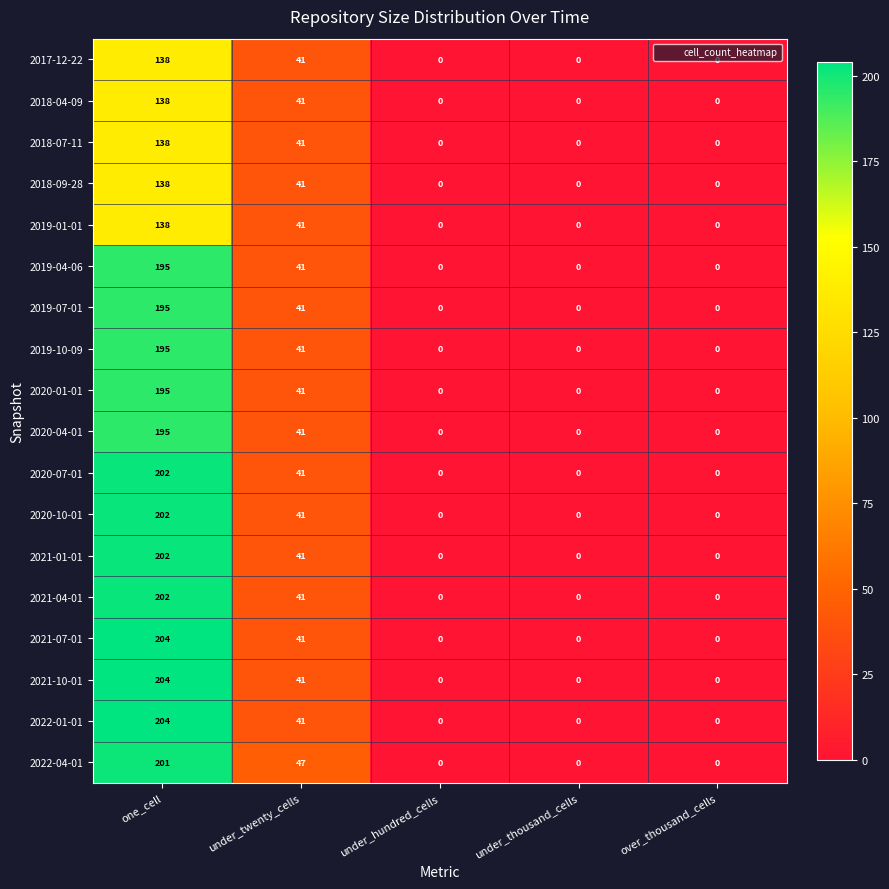

What is the sum of all 2019-07-01 values?

236